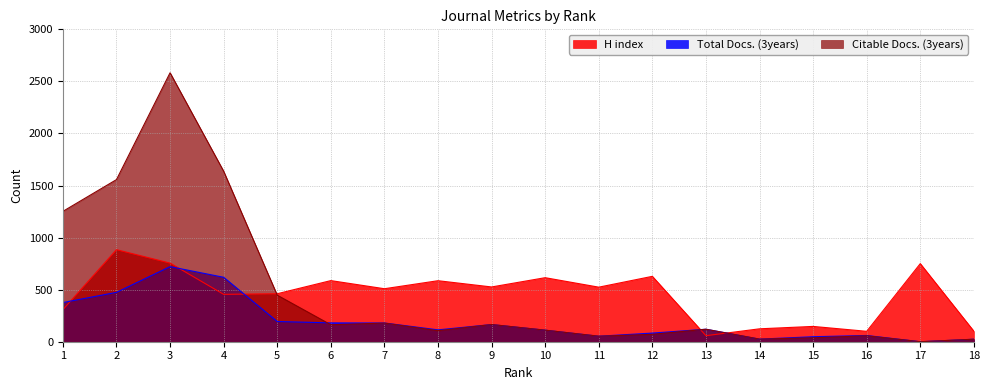

At which category does Citable Docs. (3years) reach its first local peak?

3